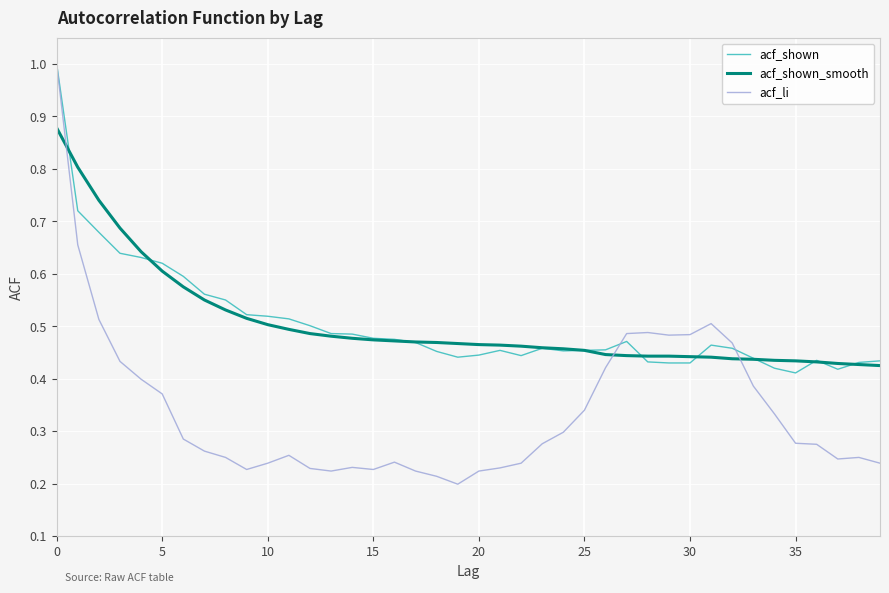

Which series has the largest range (max minus min)?

acf_li